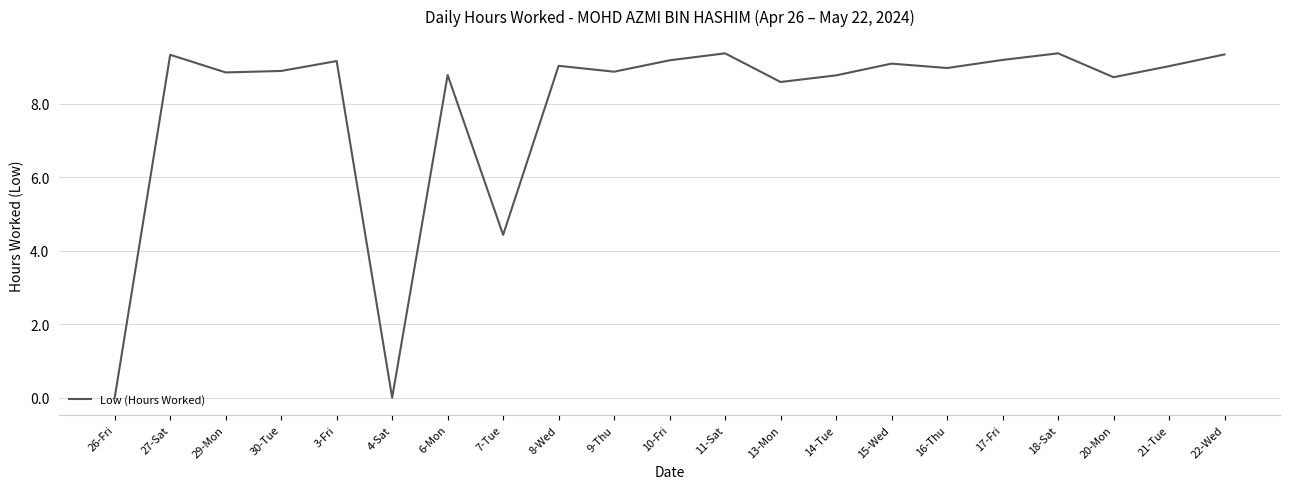

Is this an area chart (filled region under the line)?

No